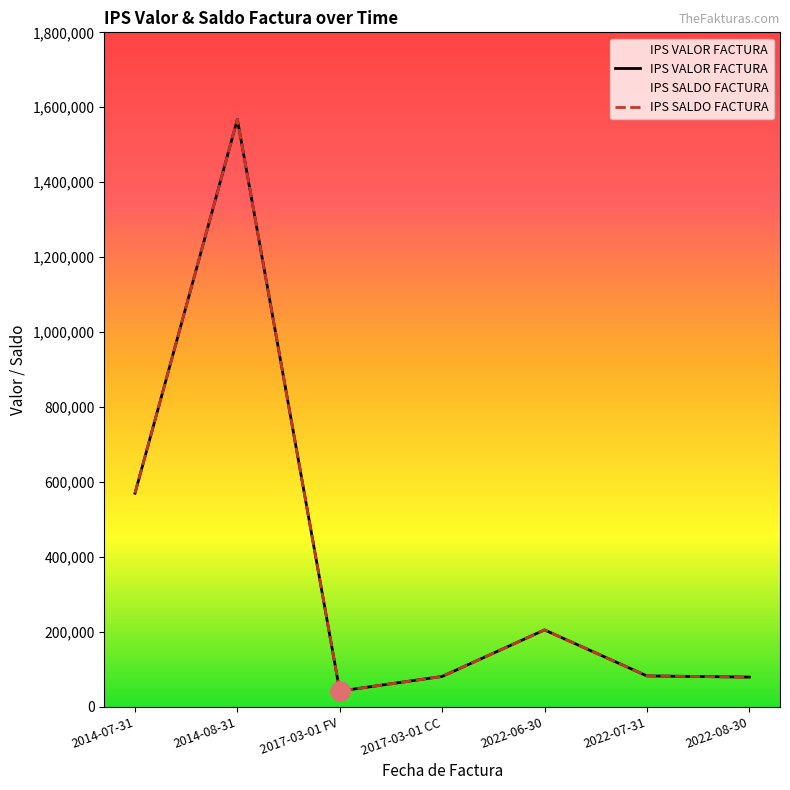

Reading left to right, transcribe all the data shown in this chart.

IPS VALOR FACTURA: 570350	1568000	42370	81480	205643	82892	79731
IPS SALDO FACTURA: 570350	1568000	42370	81480	205643	82892	79731